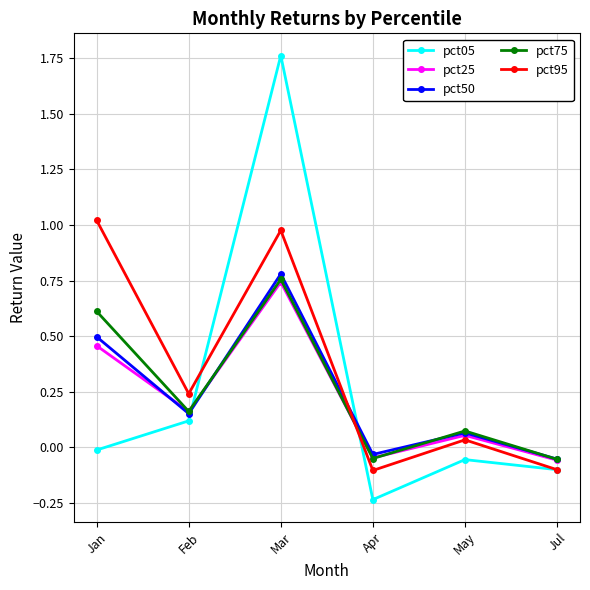

How many interior local peaks does the pct05 series have?

2